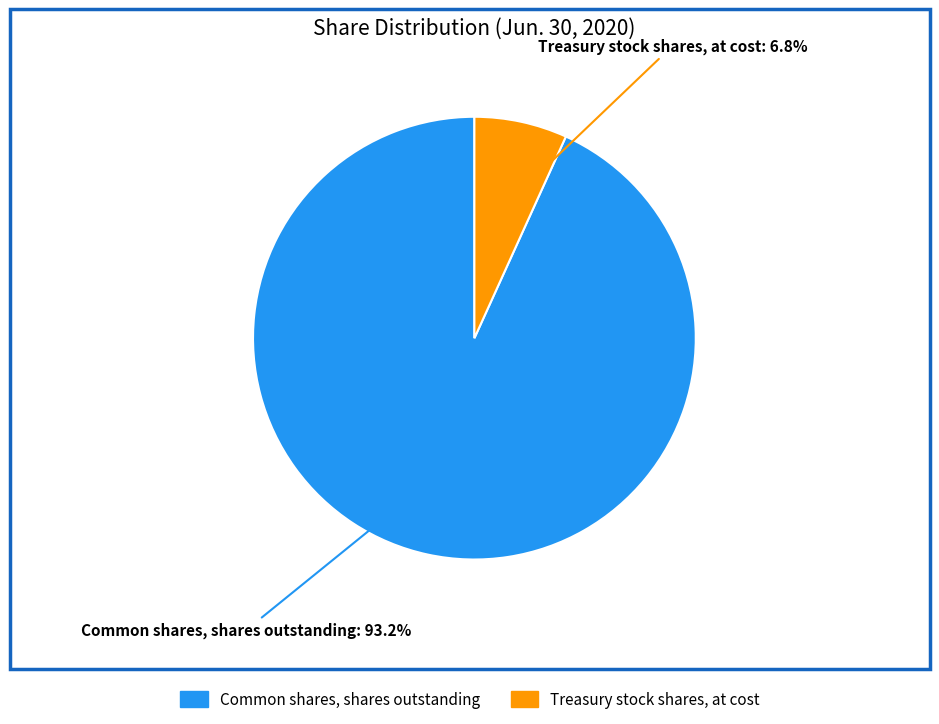

Rank the categories by value from lowest to highest.

Treasury stock shares, at cost, Common shares, shares outstanding